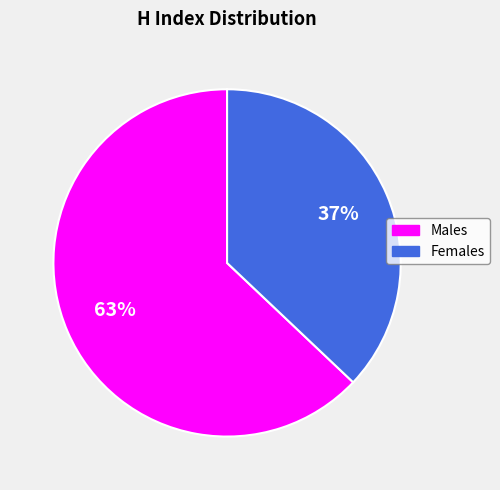

To the nearest percent, what is the difference between the largest and smallest slice percentages?

26%